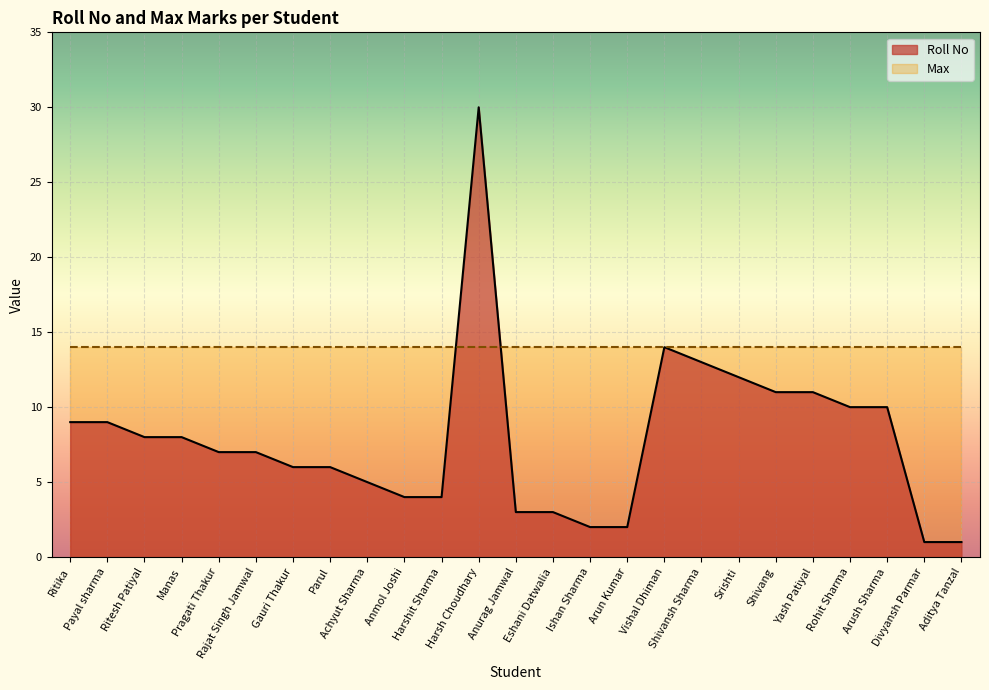

Which series has the largest total across all categories?

Max